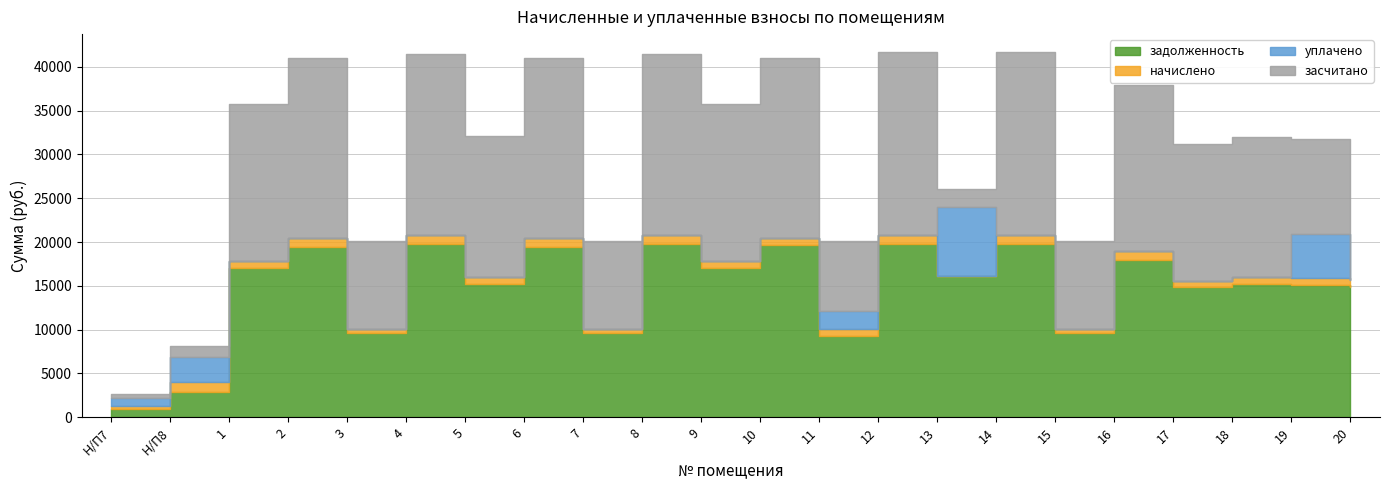

Reading left to right, list all the values displayed in this chart.

задолженность: Н/П7=920.8	Н/П8=2852.5	1=16989.1	2=19457.9	3=9582.8	4=19717.8	5=15235.0	6=19457.9	7=9582.8	8=19717.8	9=16989.1	10=19685.3	11=9290.4	12=19782.7	13=16139.1	14=19782.7	15=9582.8	16=17996.2	17=14812.7	18=15202.6	19=15105.1	20=14845.2
начислено: Н/П7=394.6	Н/П8=1222.5	1=889.6	2=1018.9	3=501.8	4=1032.5	5=797.8	6=1018.9	7=501.8	8=1032.5	9=889.6	10=791.5	11=794.2	12=1035.9	13=-6203.1	14=1035.9	15=501.8	16=942.4	17=775.6	18=796.1	19=791.0	20=777.4
уплачено: Н/П7=920.8	Н/П8=2852.5	1=0.0	2=0.0	3=0.0	4=0.0	5=0.0	6=0.0	7=0.0	8=0.0	9=0.0	10=0.0	11=2000.0	12=0.0	13=7845.0	14=0.0	15=0.0	16=0.0	17=0.0	18=0.0	19=5000.0	20=0.0
засчитано: Н/П7=394.6	Н/П8=1222.5	1=17878.7	2=20476.8	3=10084.6	4=20750.3	5=16032.7	6=20476.8	7=10084.6	8=20750.3	9=17878.7	10=20476.8	11=8084.6	12=20818.6	13=2091.0	14=20818.6	15=10084.6	16=18938.5	17=15588.3	18=15998.6	19=10896.1	20=15622.6